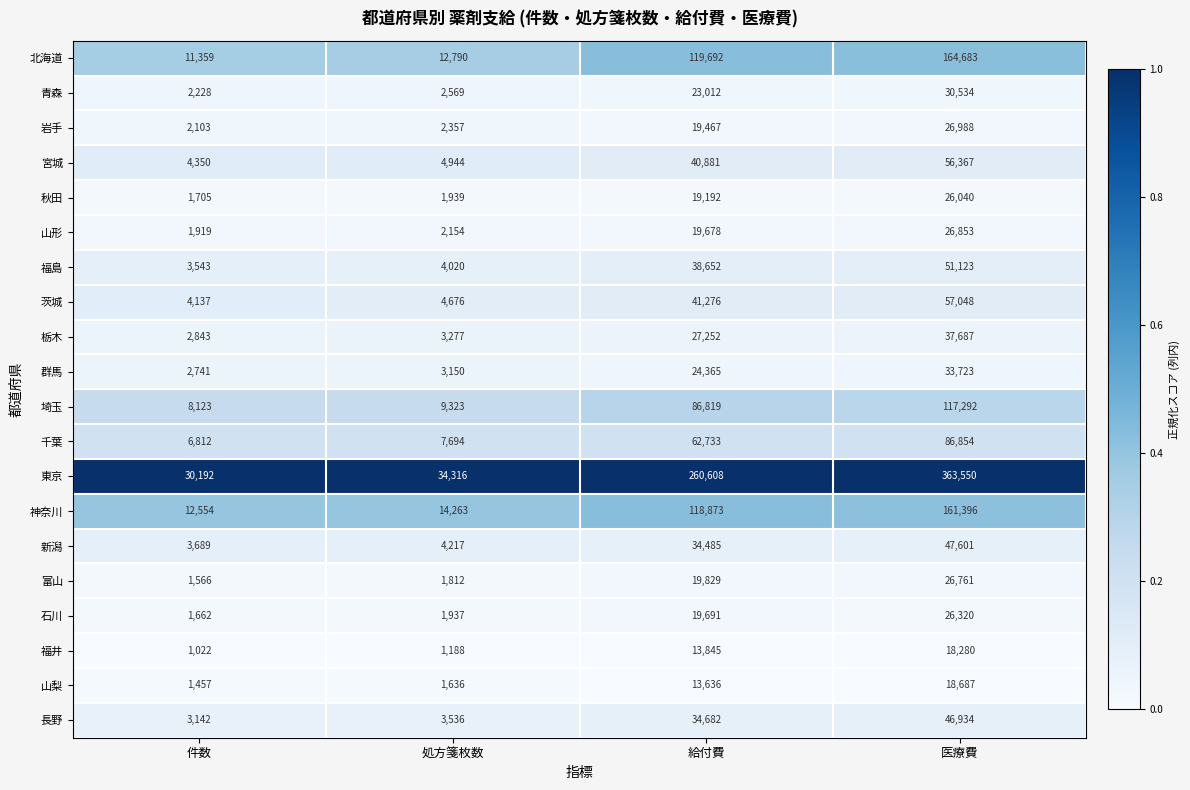

Which series has the largest total across all categories?

東京